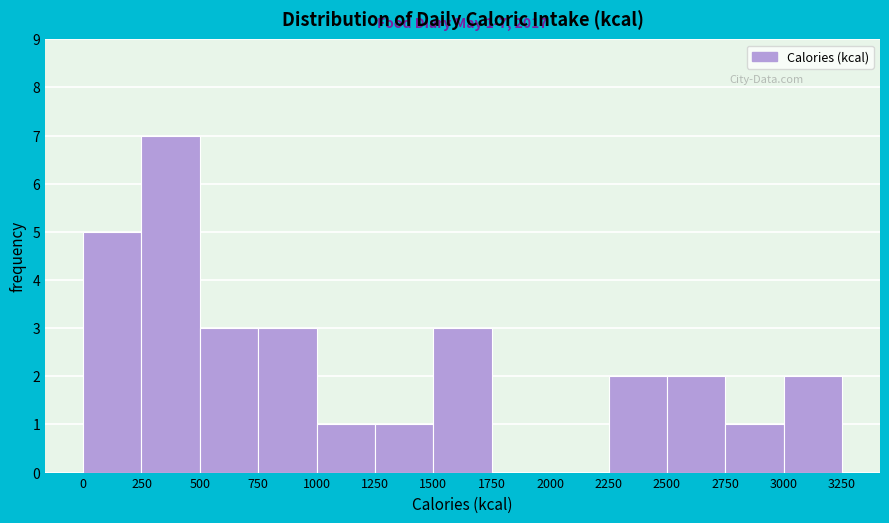

Over which range of the x-axis is the bar tallest?

250 to 500